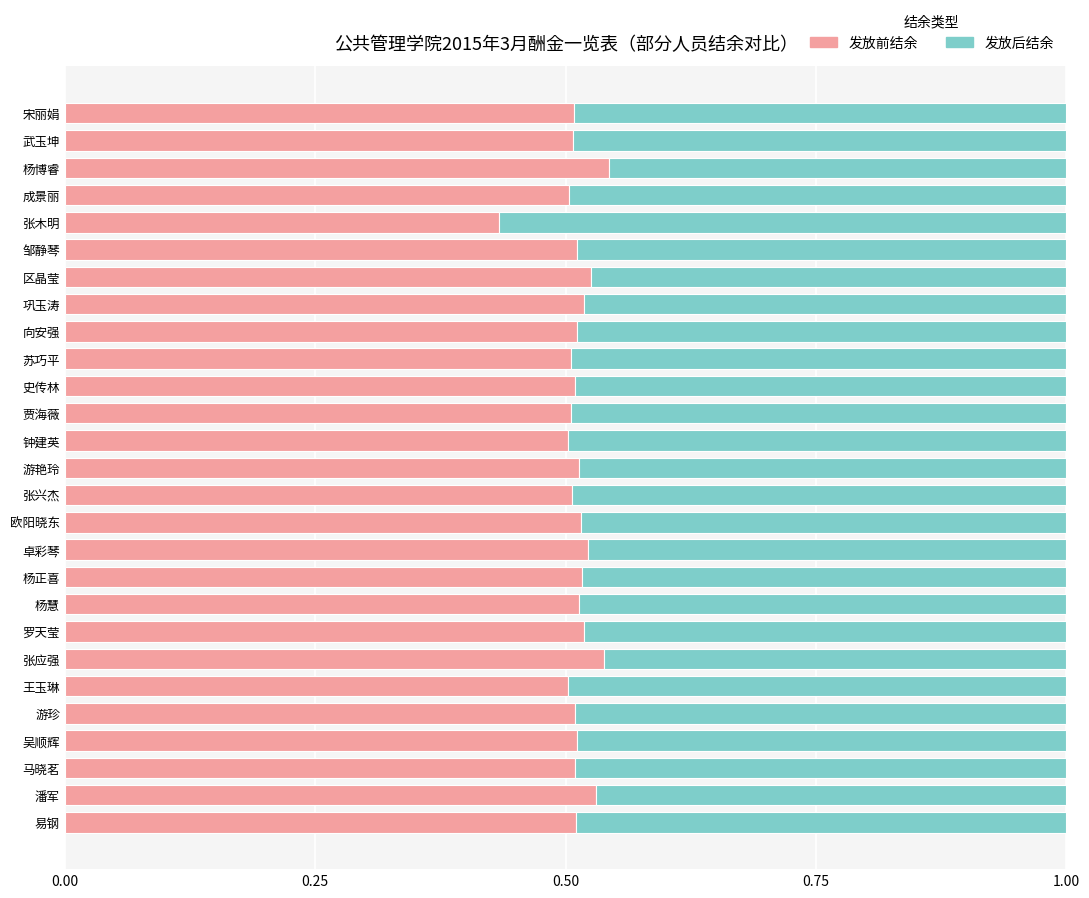

The 发放前结余 series shows 0.3 at 杨慧. True or false?

False